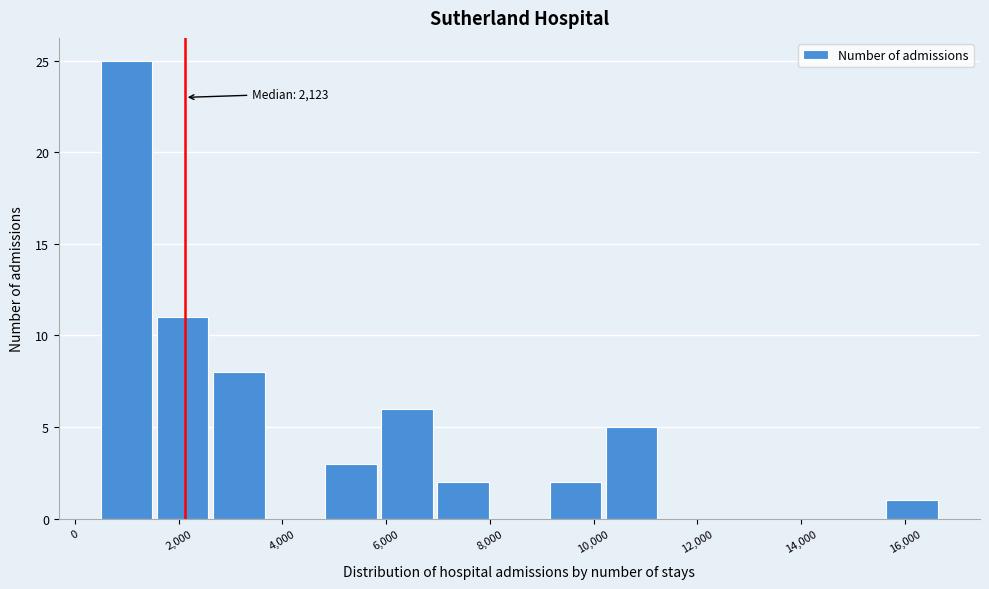

Which range on the x-axis has the tallest bar?

400 to 1600